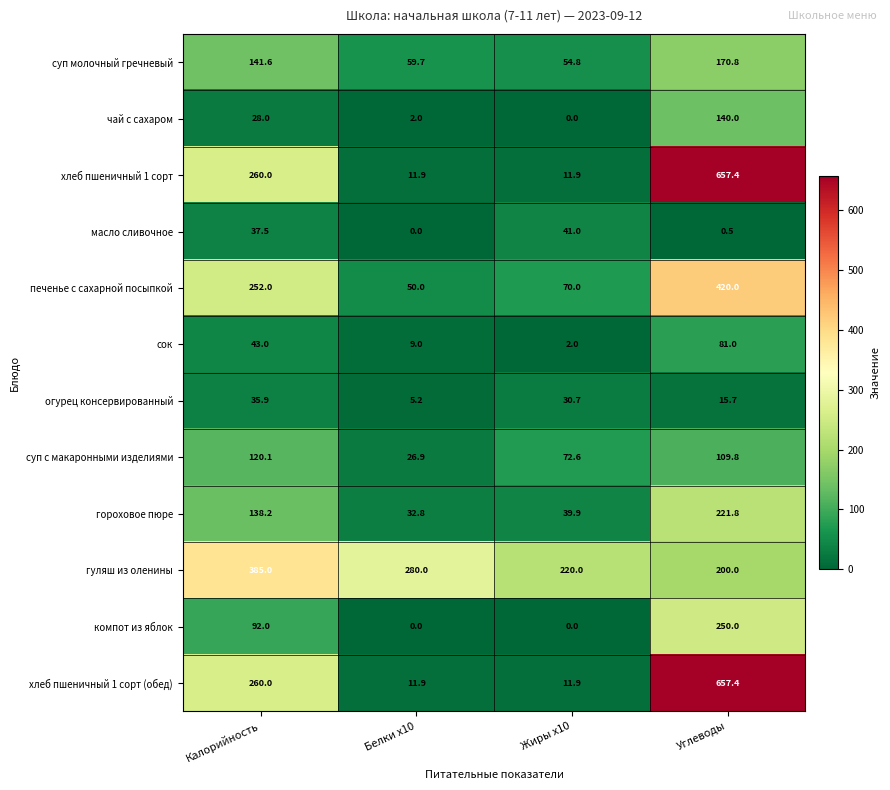

Which series has the largest total across all categories?

гуляш из оленины